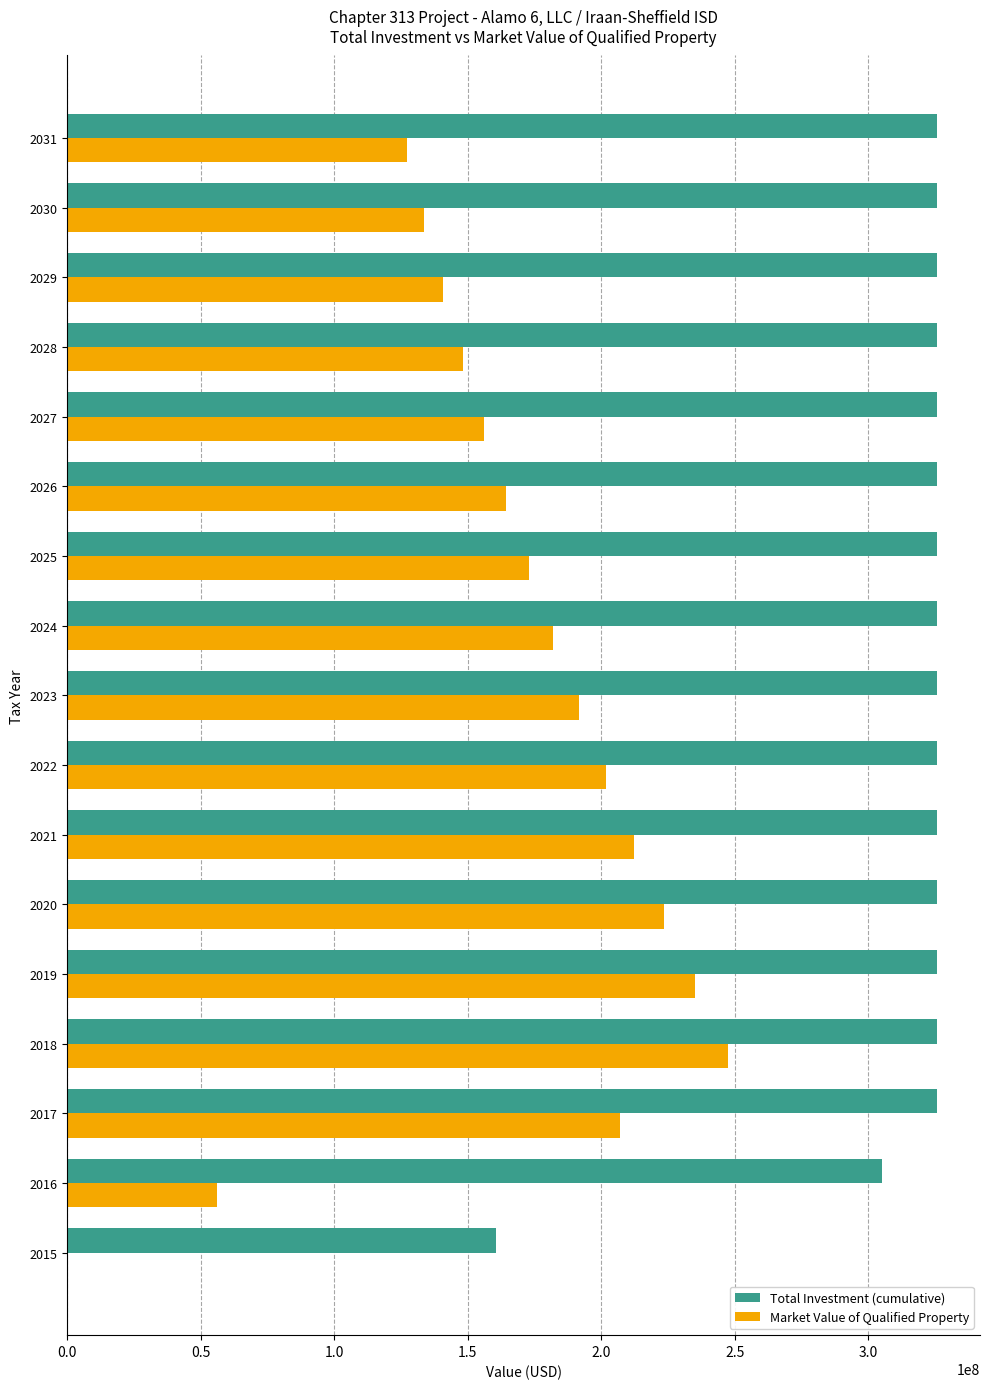

Between 2015 and 2029, which series saw the biggest shift?

Total Investment (cumulative)